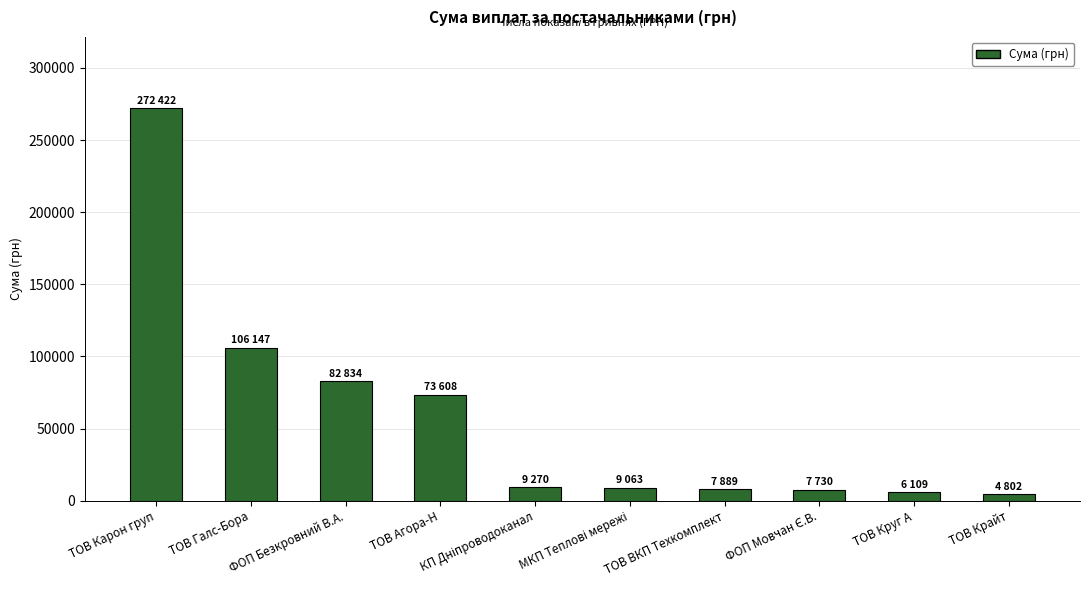

What is the change in value from ТОВ Карон груп to ФОП Безкровний В.А.?

-189588.2